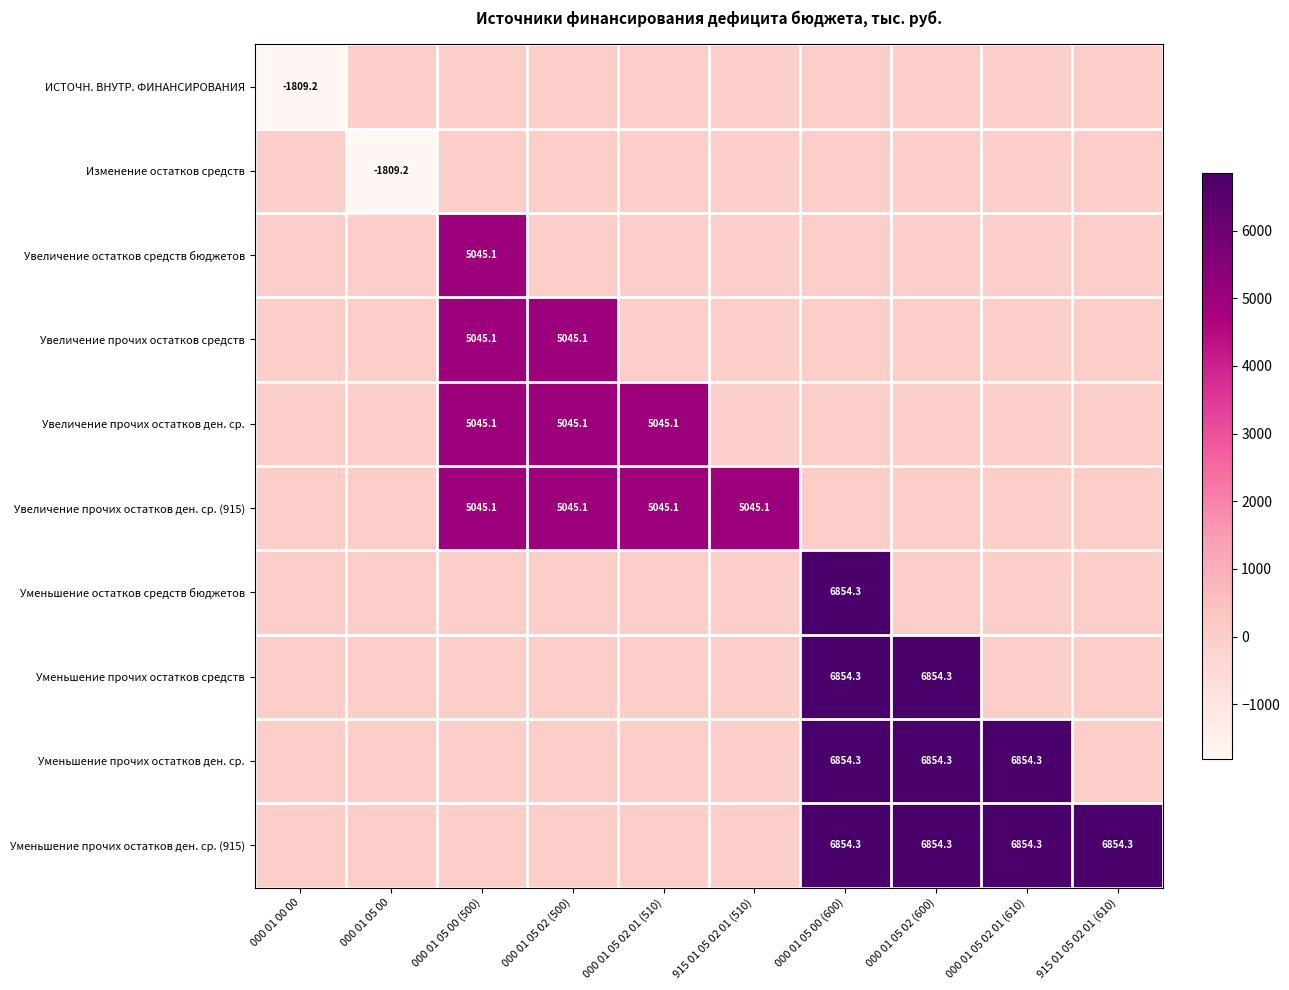

What is the total value across all series at 915 01 05 02 01 (510)?

5045.1